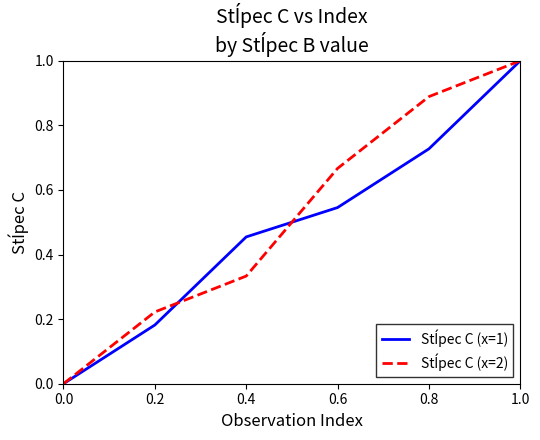

What position from the left is 0.6?

4